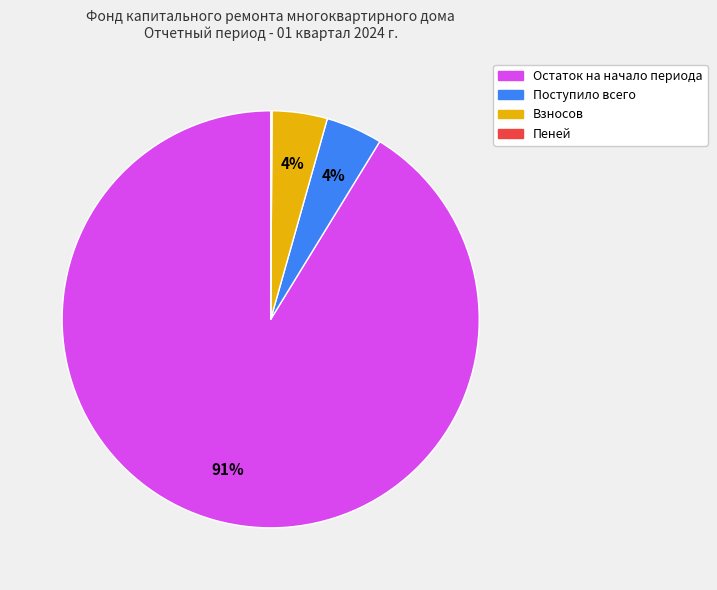

What percentage is the Взносов slice, to the nearest percent?

4%